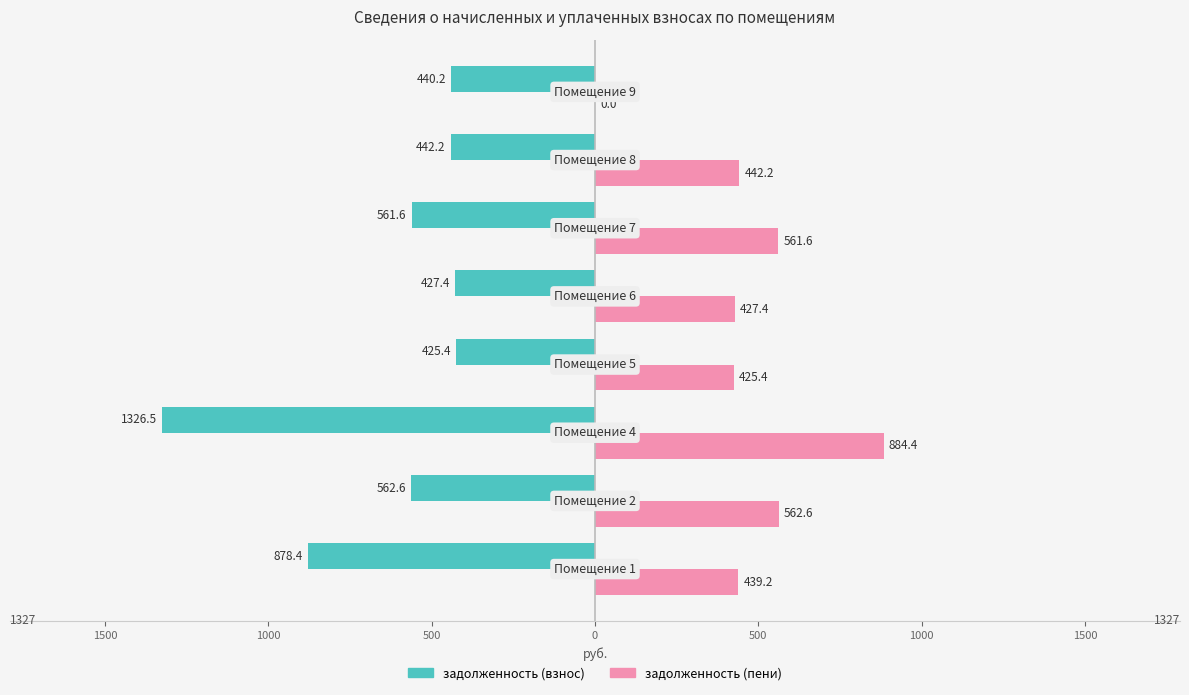

What are all the series names shown in the legend?

задолженность (взнос), задолженность (пени)